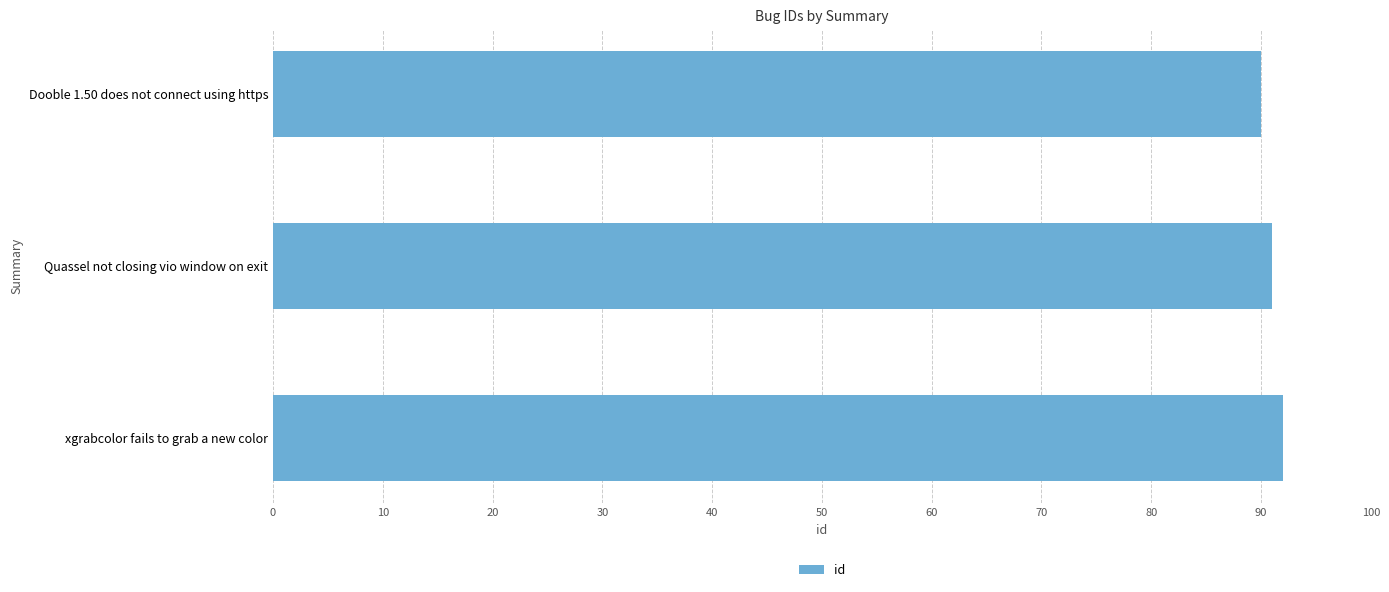

Reading bottom to top, transcribe all the data shown in this chart.

92	91	90